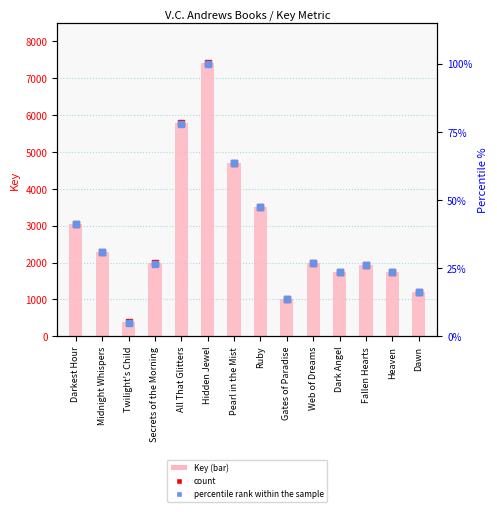

At which category is the sum across all series the highest?

Hidden Jewel